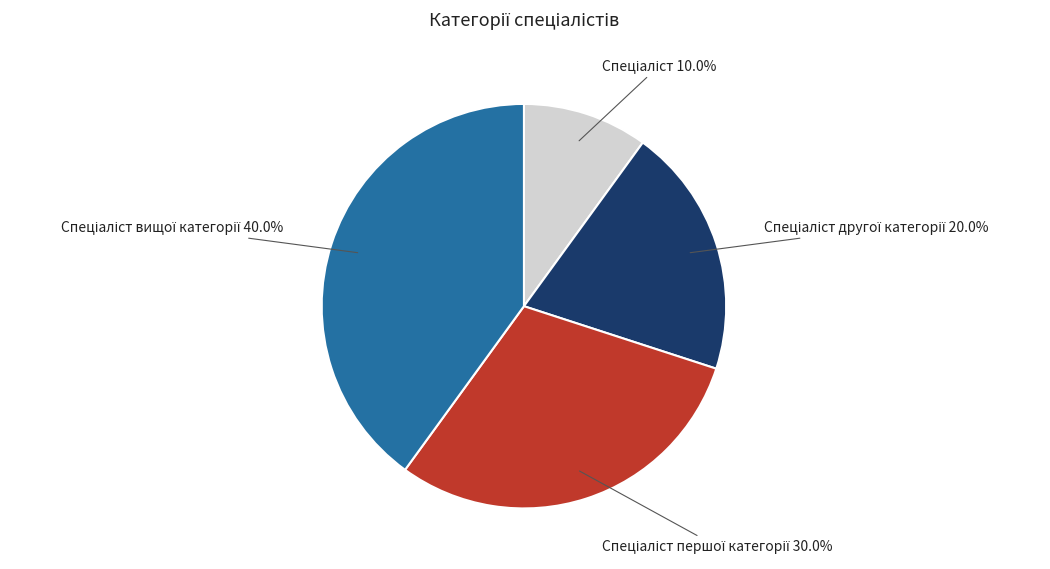

Is there any slice that represents more than half of the pie?

No